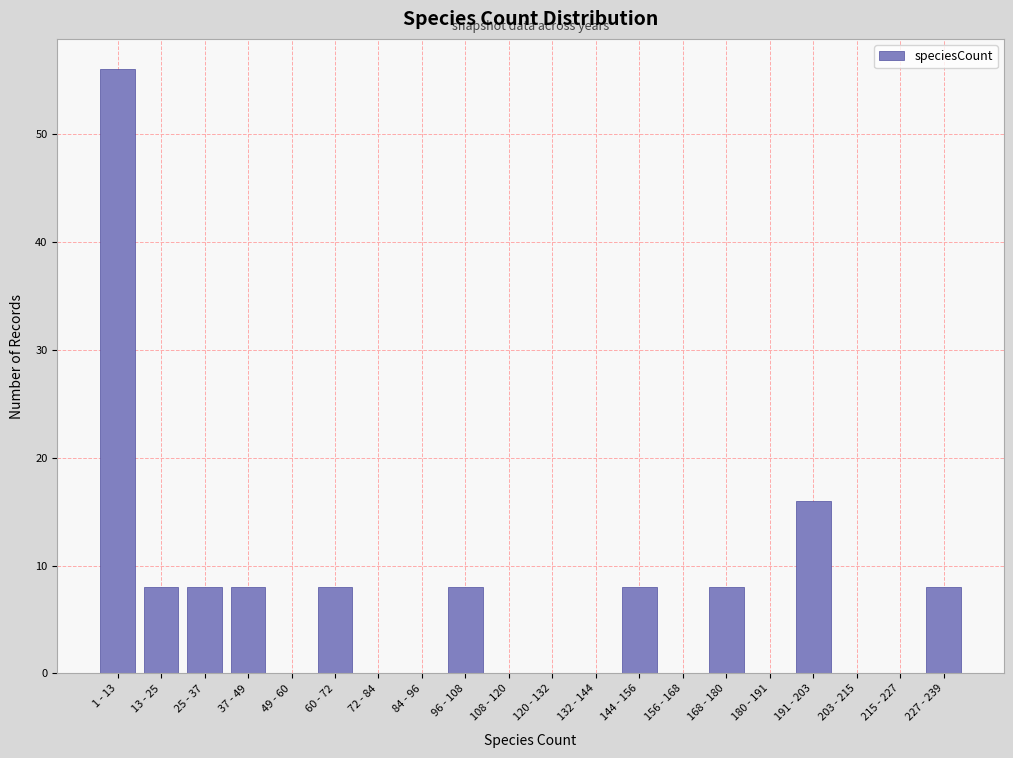

Reading right to left, transcribe all the data shown in this chart.

227 - 239=8	215 - 227=0	203 - 215=0	191 - 203=16	180 - 191=0	168 - 180=8	156 - 168=0	144 - 156=8	132 - 144=0	120 - 132=0	108 - 120=0	96 - 108=8	84 - 96=0	72 - 84=0	60 - 72=8	49 - 60=0	37 - 49=8	25 - 37=8	13 - 25=8	1 - 13=56